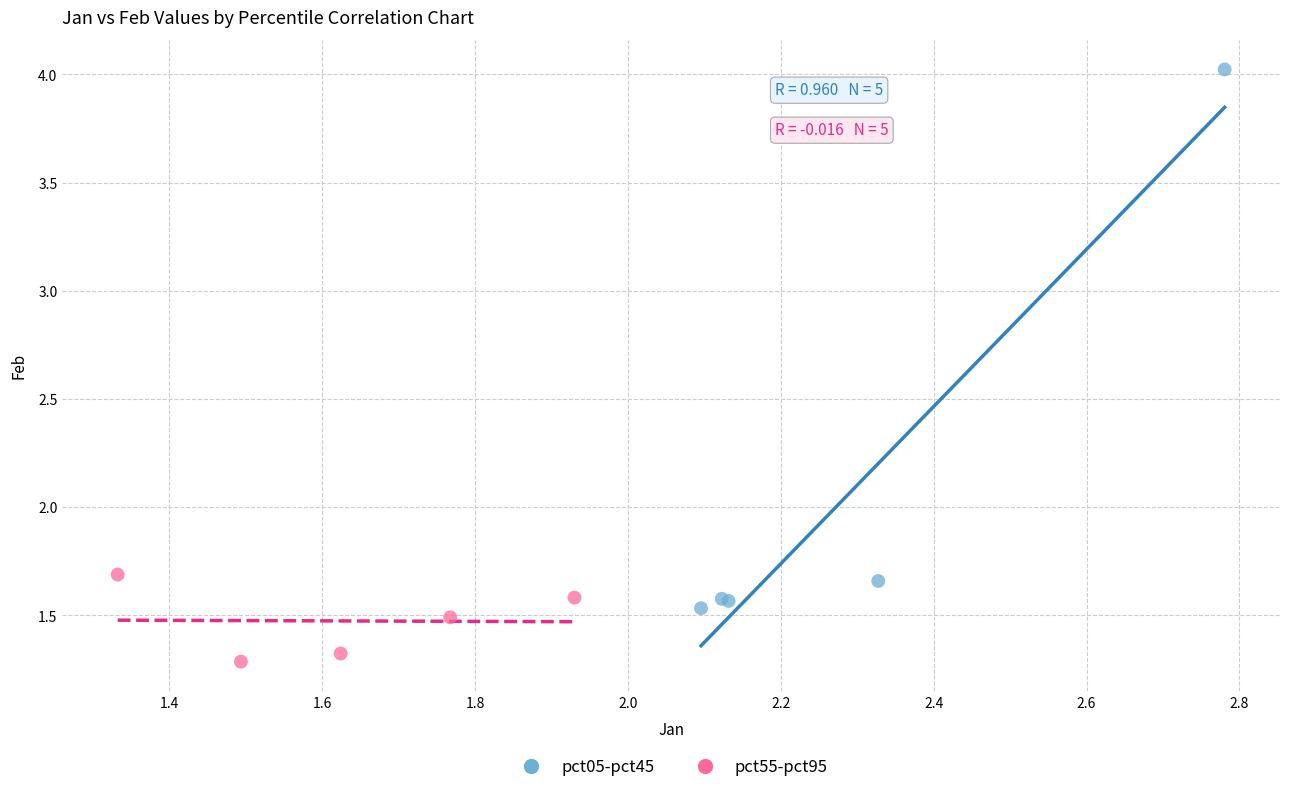

Which series has the widest spread of Y values?

pct05-pct45